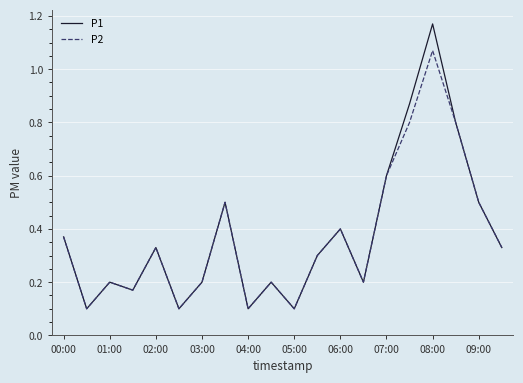

Which series has the largest range (max minus min)?

P1